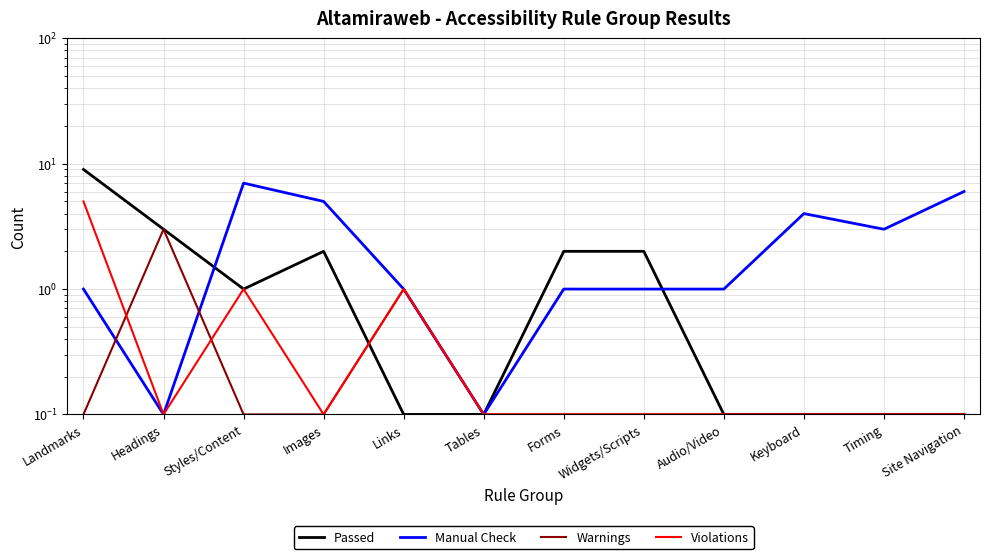

Where is the first local maximum for Violations?

Styles/Content